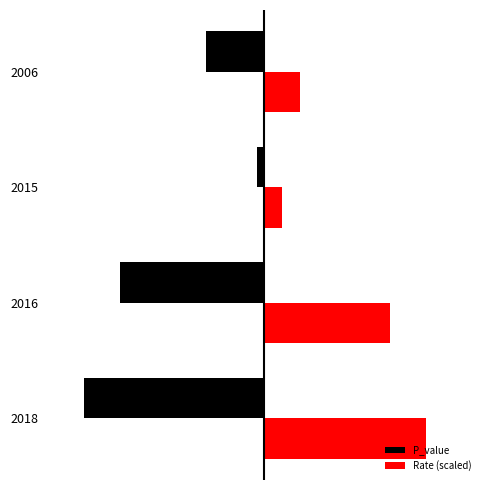

What is the greatest value displayed?

450